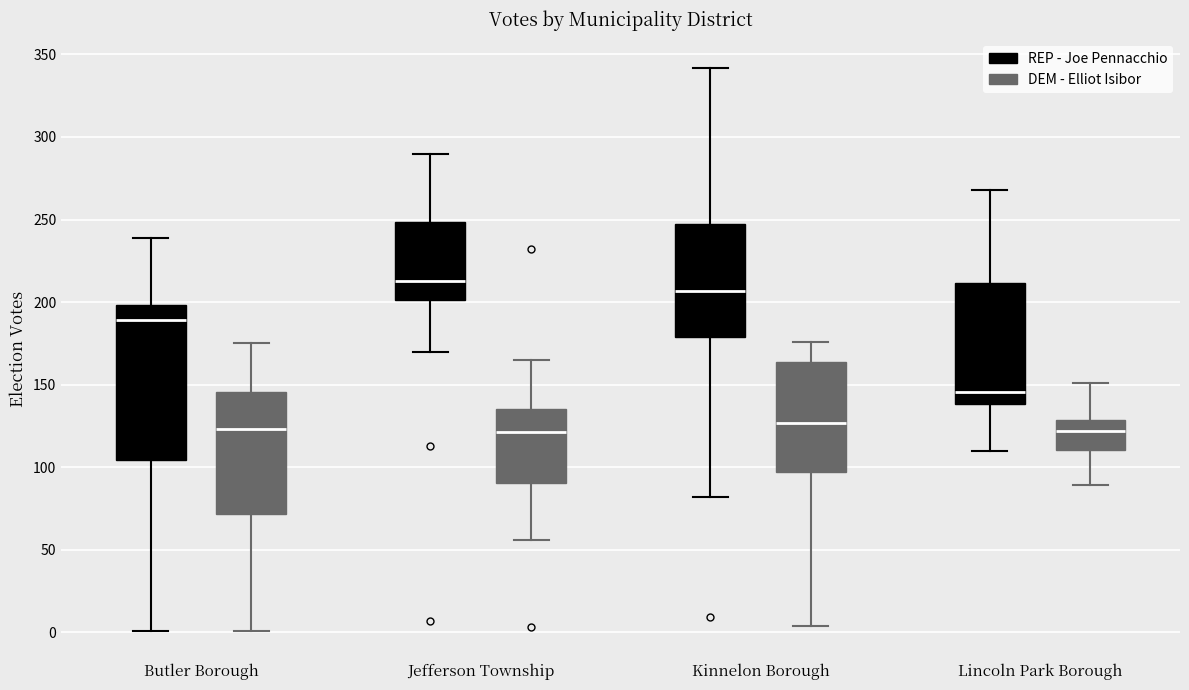

Reading left to right, read every box against the y-axis: the position of its median line, the range the box covers, and the ends of its whiskers. The values are not printed on the chart, so give them approximately, as read against the axis.

Butler Borough (REP - Joe Pennacchio): median 190, box 105 to 200, whiskers 0 to 240
Butler Borough (DEM - Elliot Isibor): median 125, box 70 to 145, whiskers 0 to 175
Jefferson Township (REP - Joe Pennacchio): median 215, box 200 to 250, whiskers 170 to 290
Jefferson Township (DEM - Elliot Isibor): median 120, box 90 to 135, whiskers 55 to 165
Kinnelon Borough (REP - Joe Pennacchio): median 205, box 180 to 245, whiskers 80 to 340
Kinnelon Borough (DEM - Elliot Isibor): median 125, box 95 to 165, whiskers 5 to 175
Lincoln Park Borough (REP - Joe Pennacchio): median 145, box 140 to 210, whiskers 110 to 270
Lincoln Park Borough (DEM - Elliot Isibor): median 120, box 110 to 130, whiskers 90 to 150